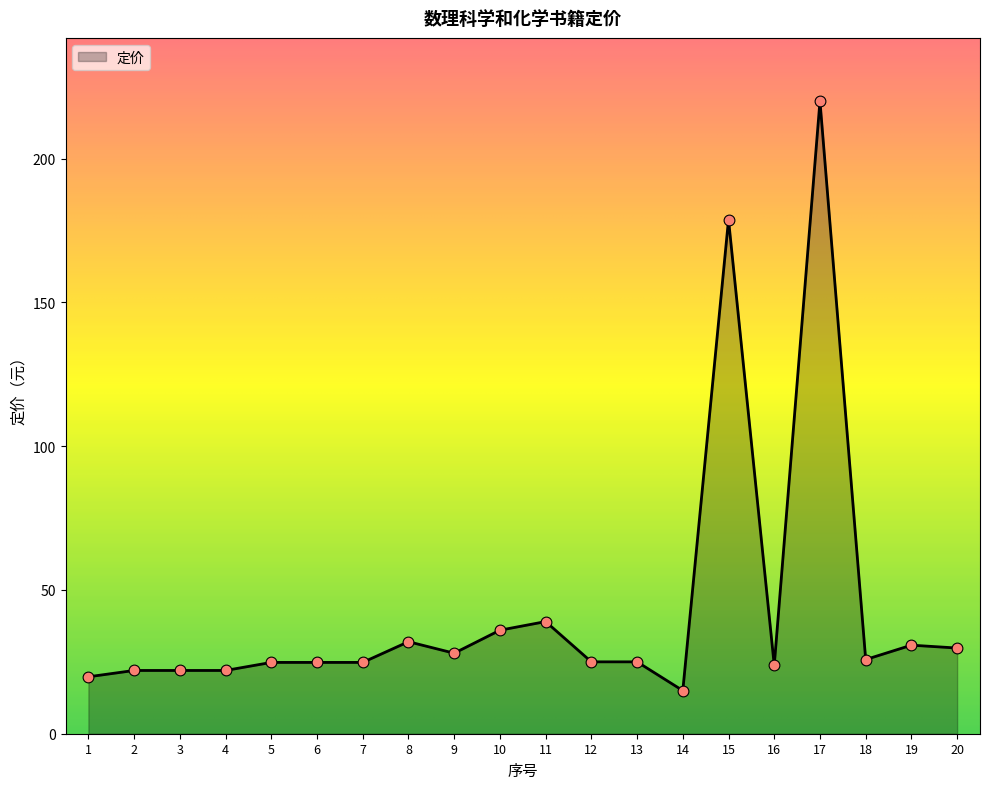

Between 15 and 1, which is larger?

15